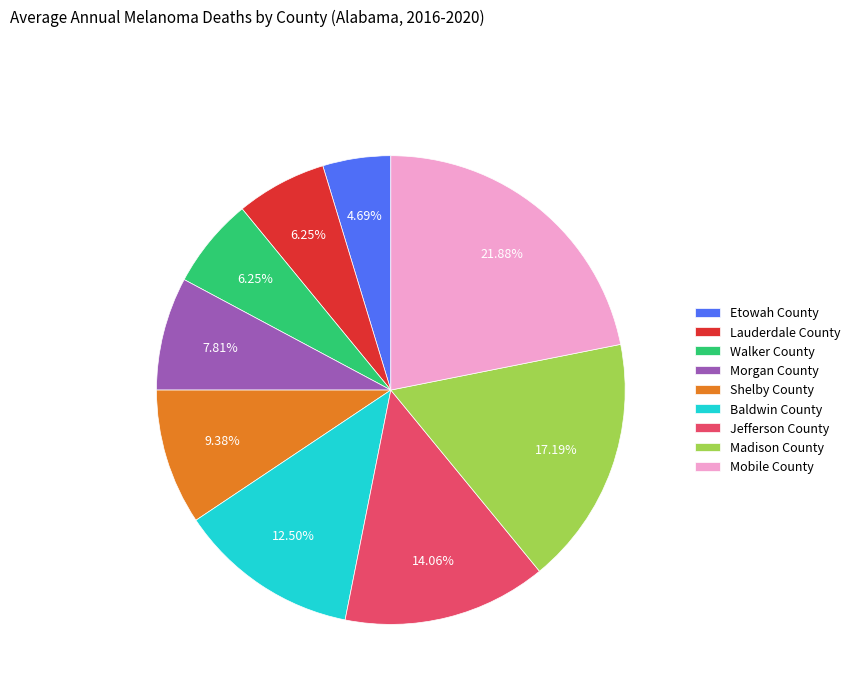

What is the largest slice in the pie chart?

Mobile County